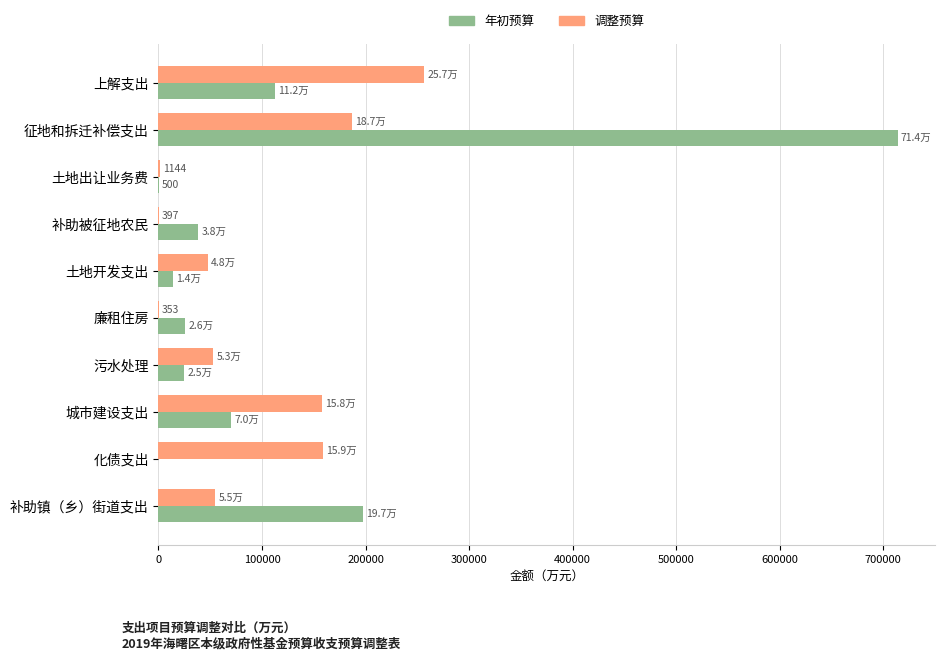

At which category is the sum across all series the highest?

征地和拆迁补偿支出